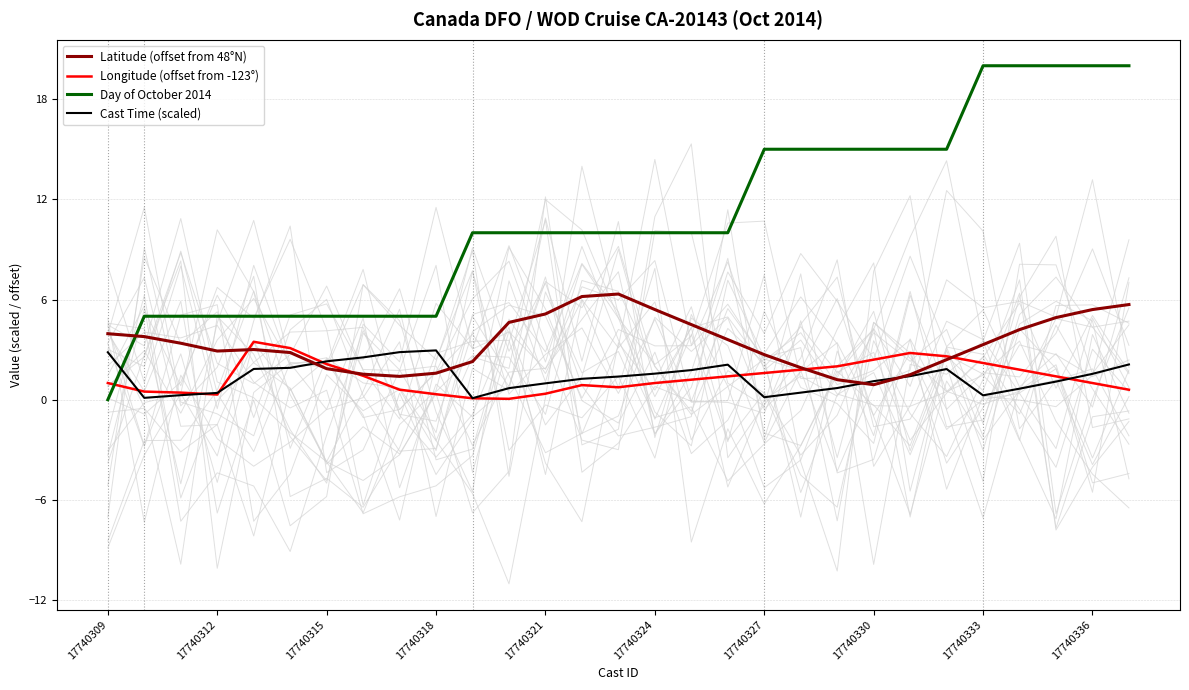

After their last crossing, which series has the higher values: Cast Time (scaled) or Day of October 2014?

Day of October 2014